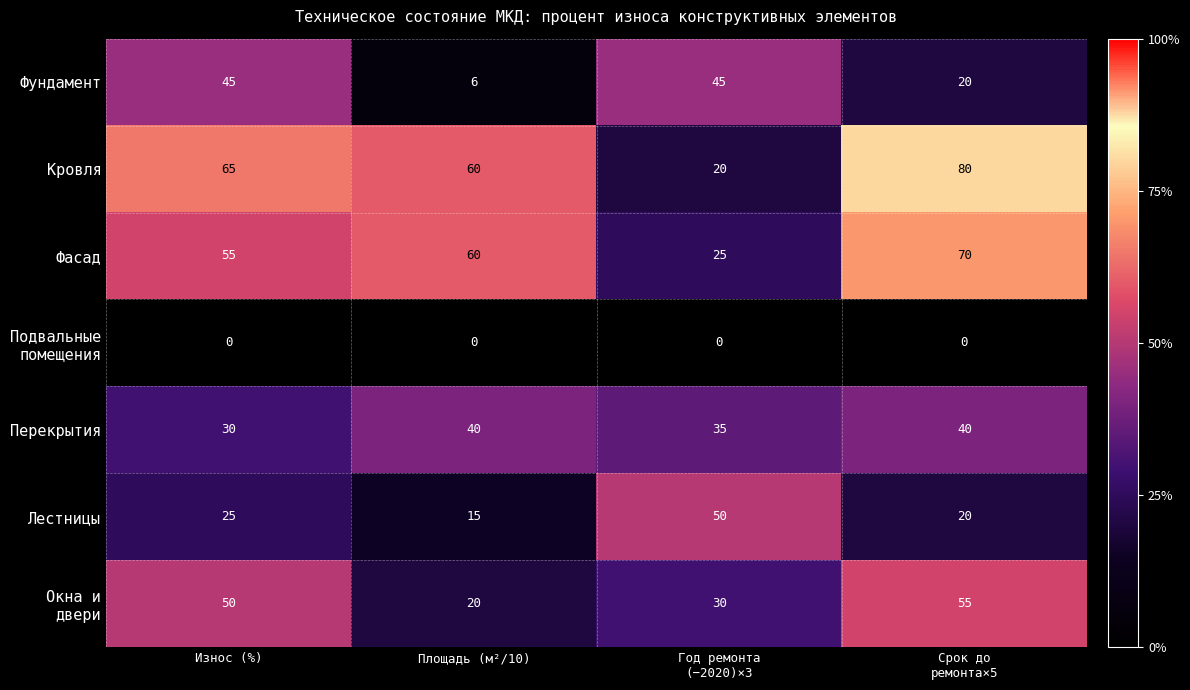

Which series has the widest spread of values?

Кровля